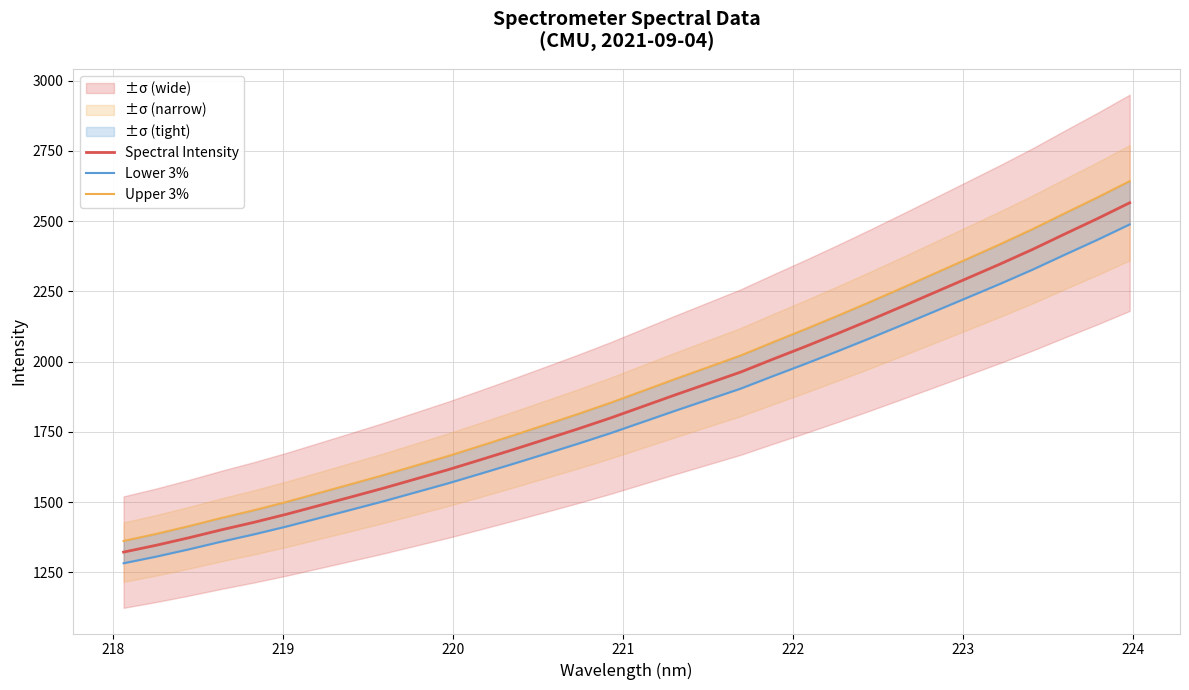

True or false: Lower 3% has more than 1 points higher than both neighbors.

False